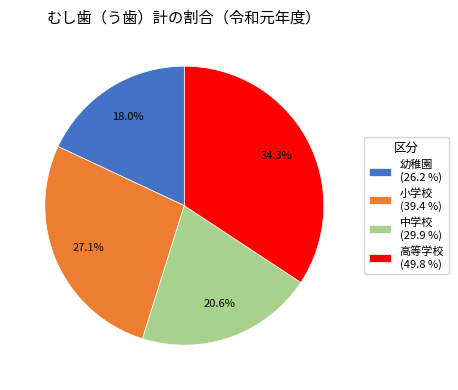

How many slices are in this pie chart?

4